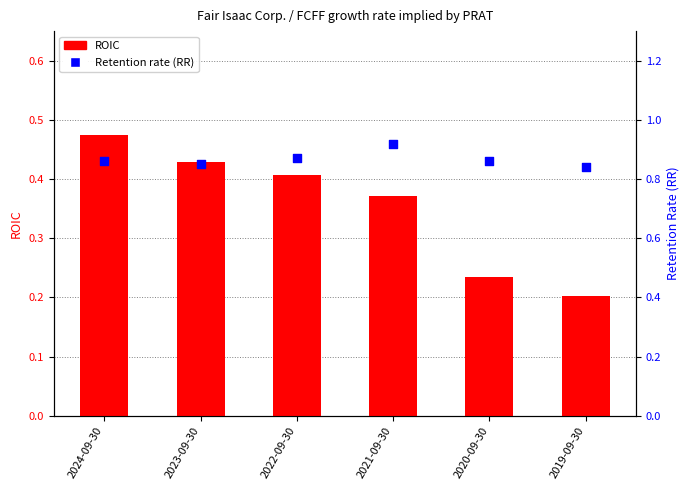

Which series has the largest total across all categories?

Retention rate (RR)